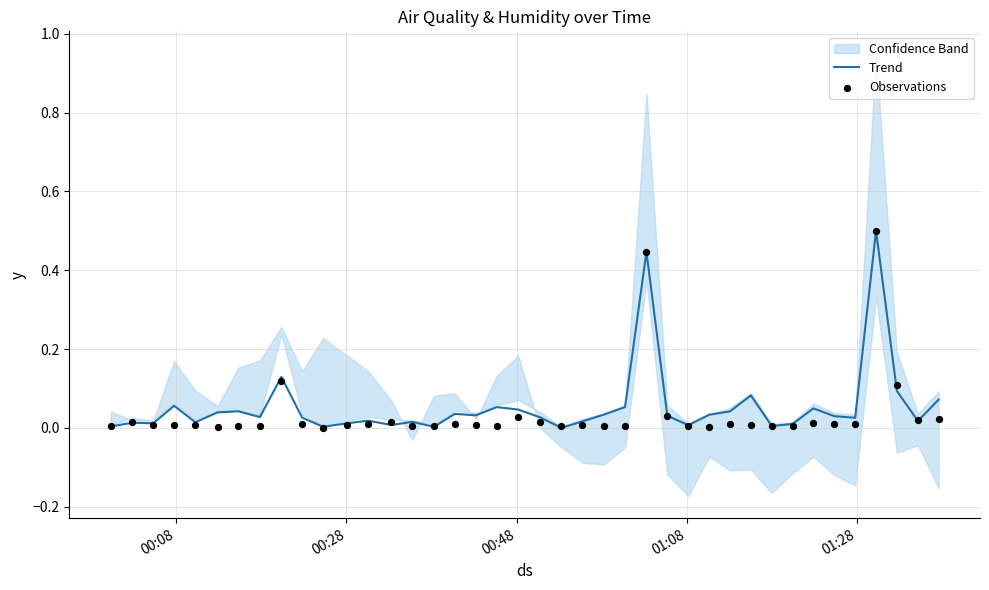

Which series has the largest total across all categories?

Trend